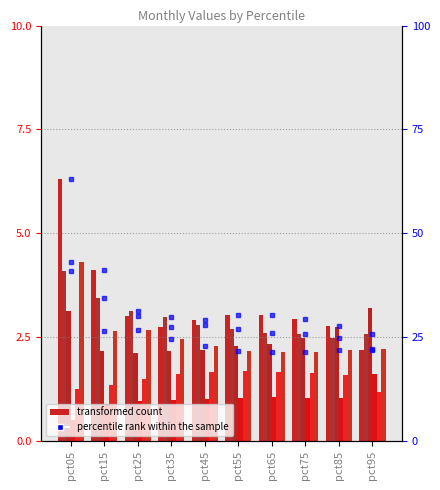

At which category does the chart reach its minimum across all series?

pct05